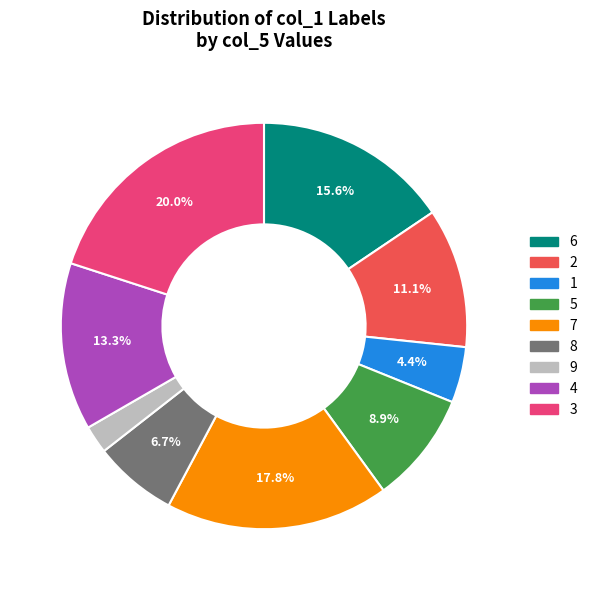

What percentage is the 8 slice, to the nearest percent?

7%